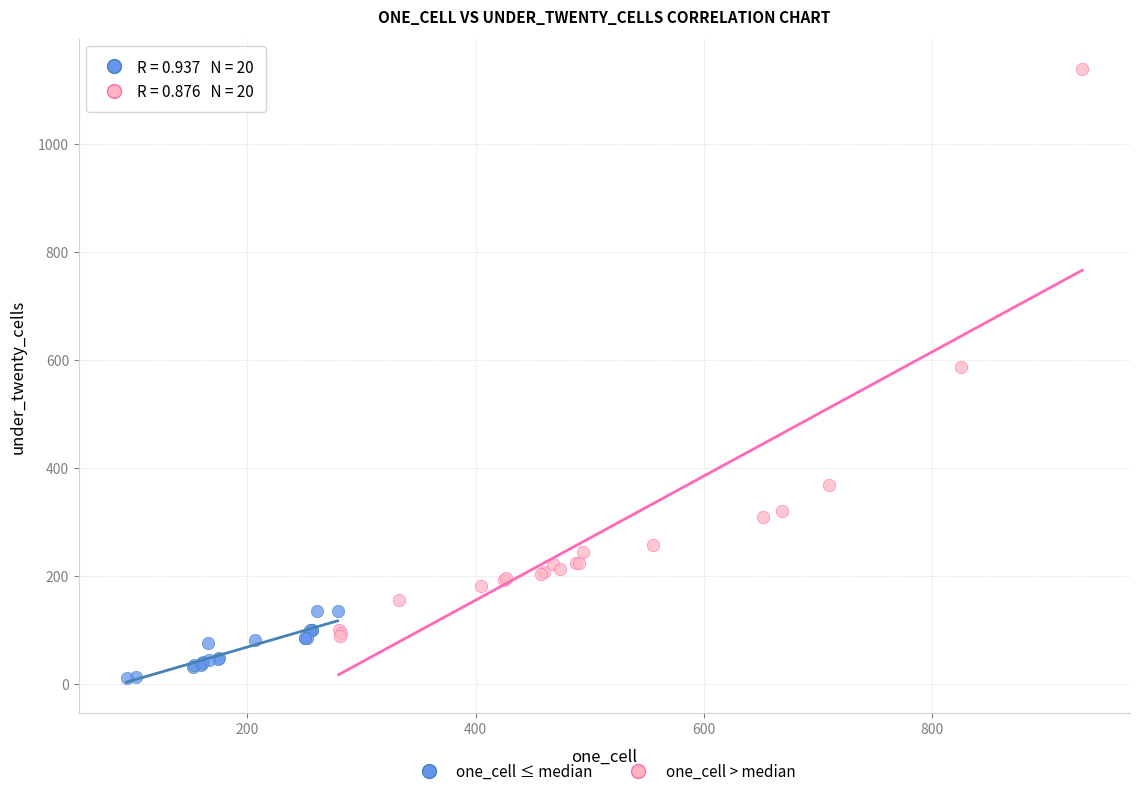

Which series has the widest spread of Y values?

one_cell > median